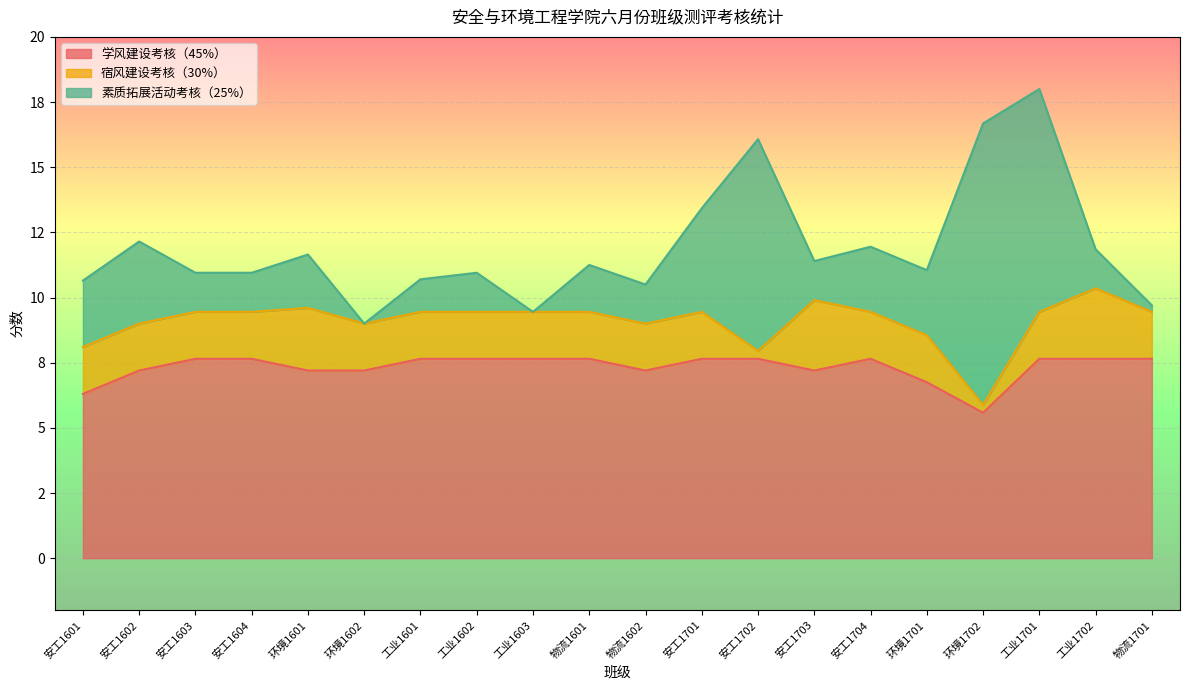

Does the chart display data point markers on the line(s)?

No